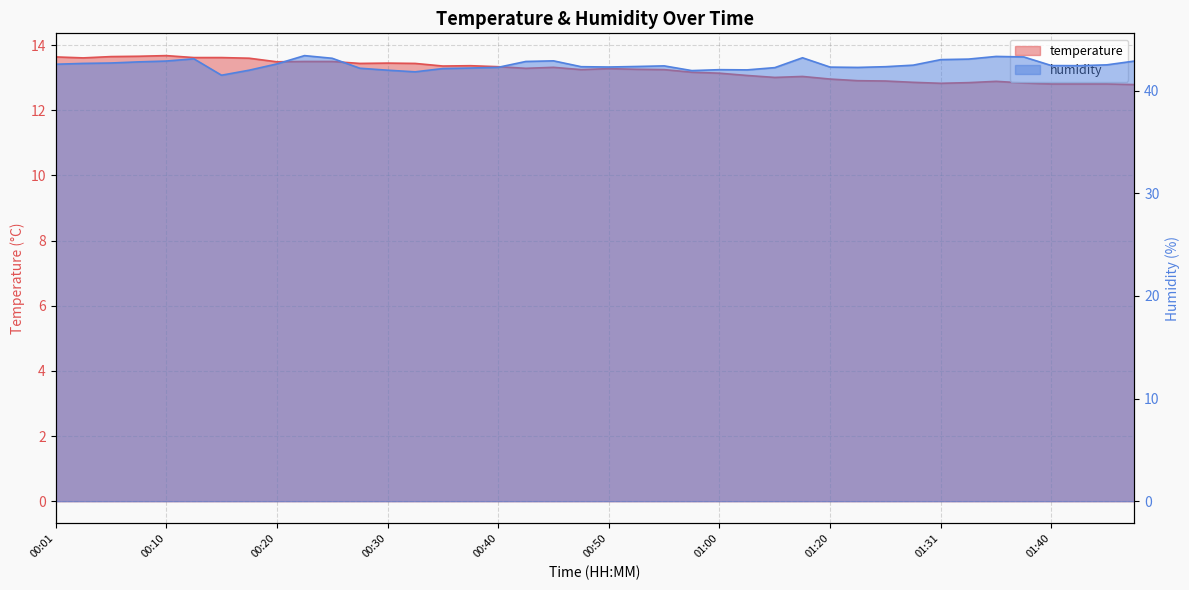

True or false: temperature and humidity intersect in this chart.

False